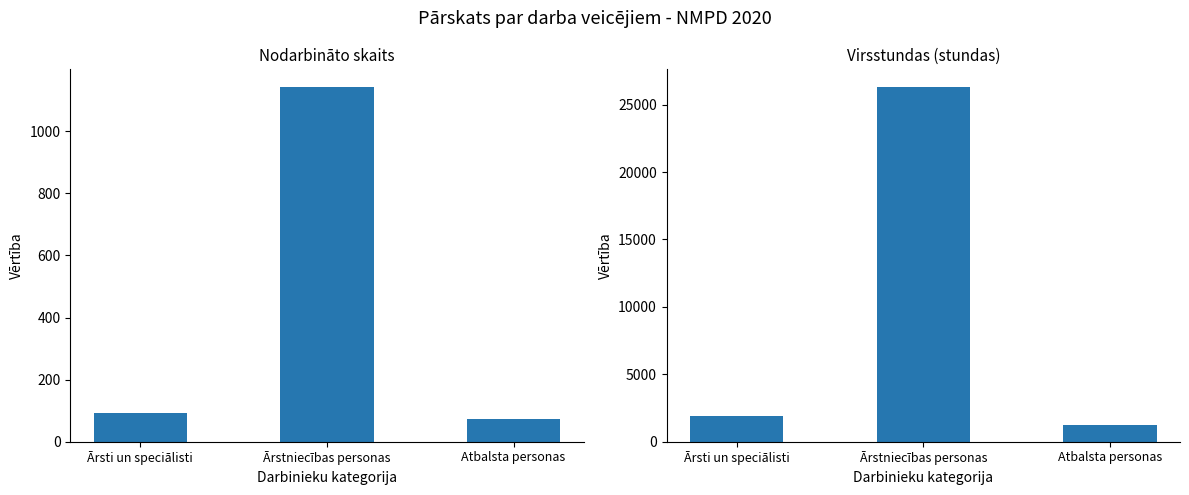

Reading left to right, transcribe all the data shown in this chart.

Nodarbināto skaits: 92.0	1142.0	72.0
Virsstundas: 1920.3	26302.1	1215.2